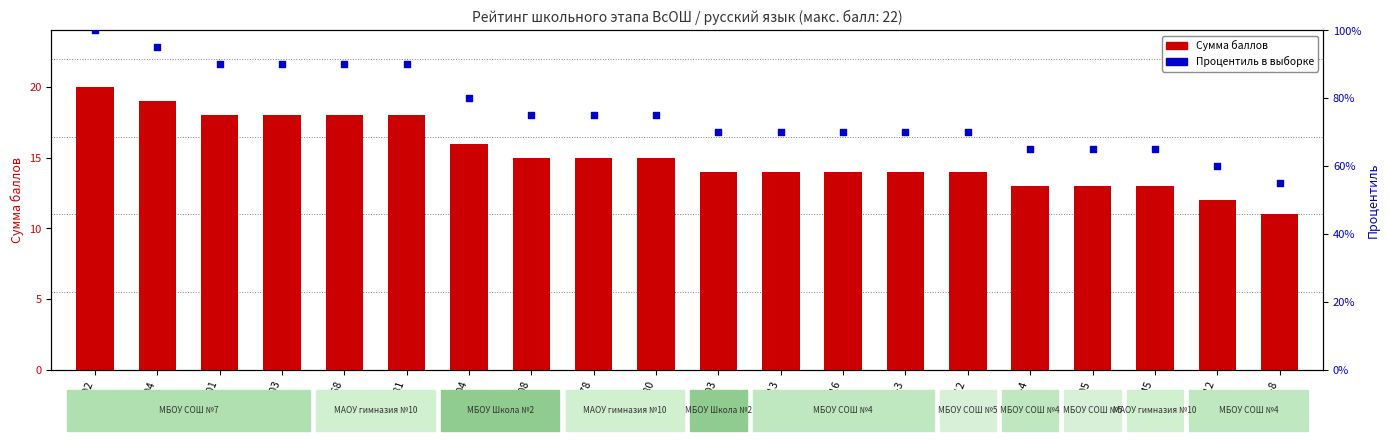

Is the value of Процентиль в выборке at 5-13 greater than the value of Сумма баллов at 70502?

Yes